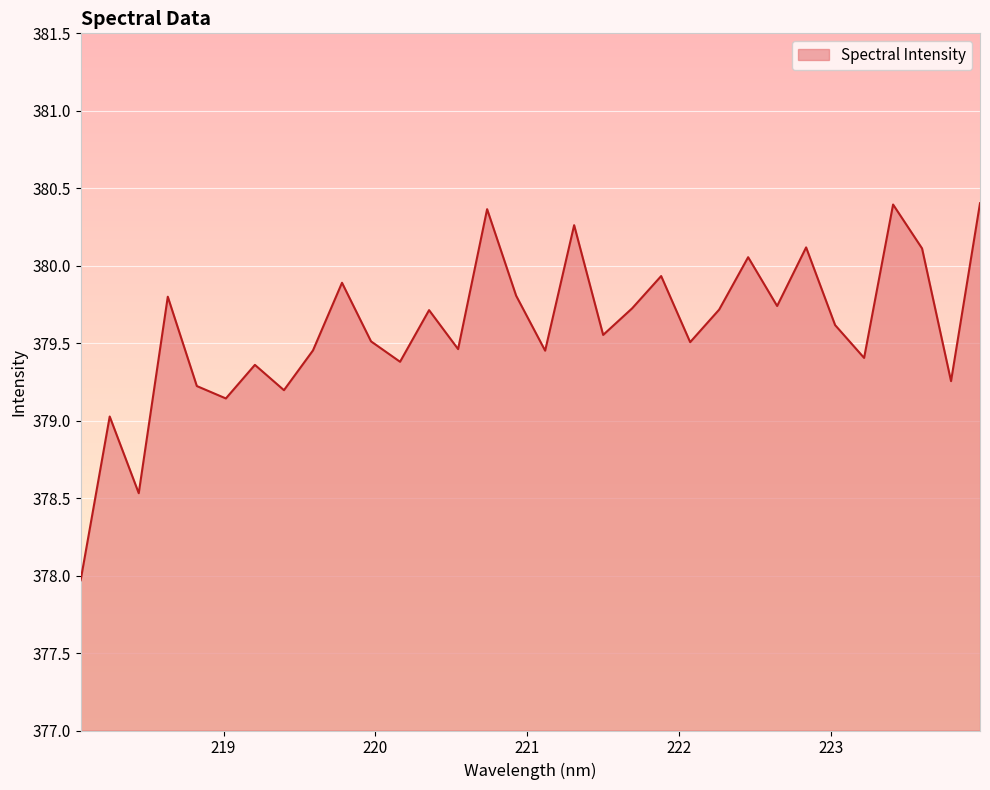

Does the chart display data point markers on the line(s)?

No